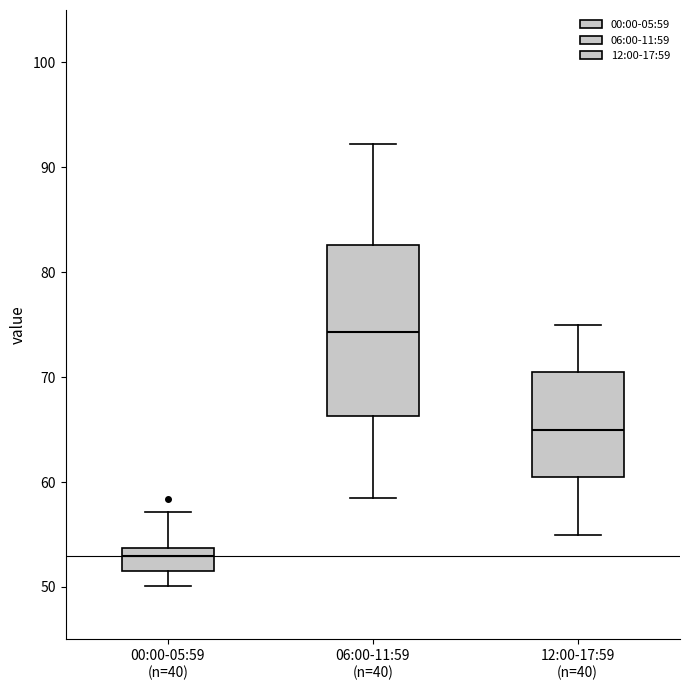

Which box is the tallest, from its lower edge to its upper edge?

06:00-11:59 (n=40)